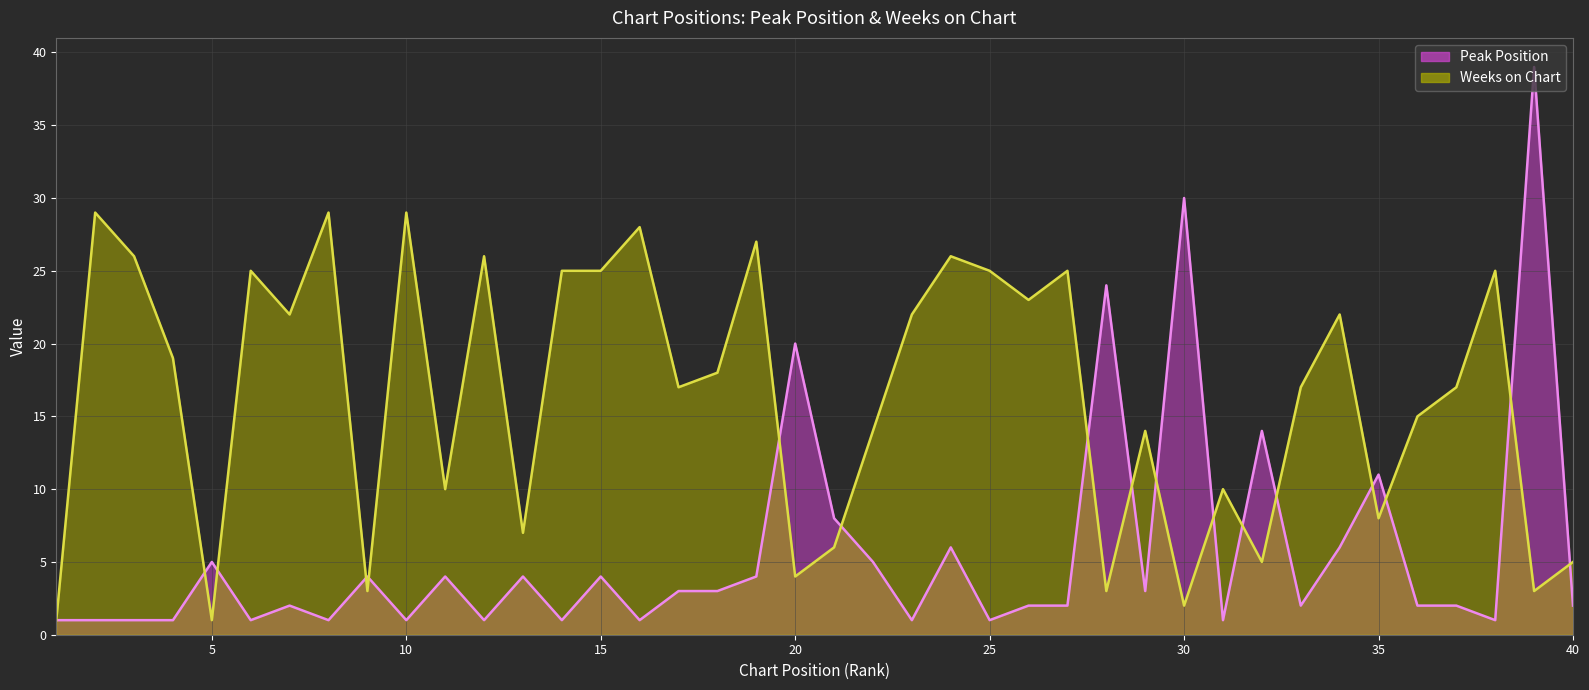

What is the value of the Peak Position point at the 35th from the left?

11